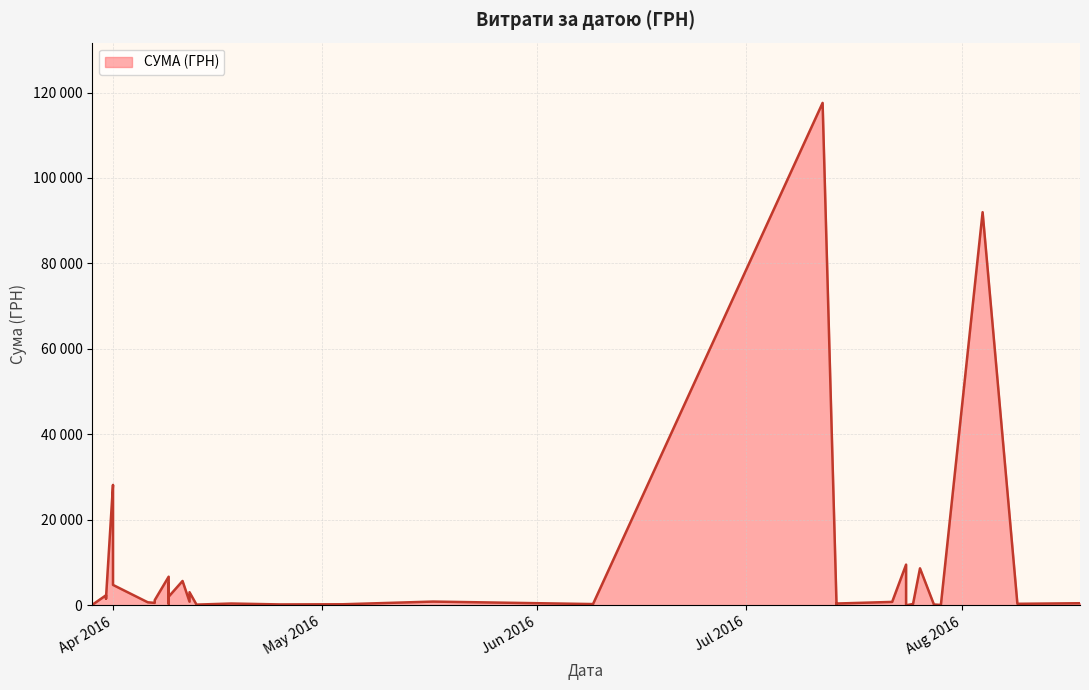

How many lines are shown in the chart?

1